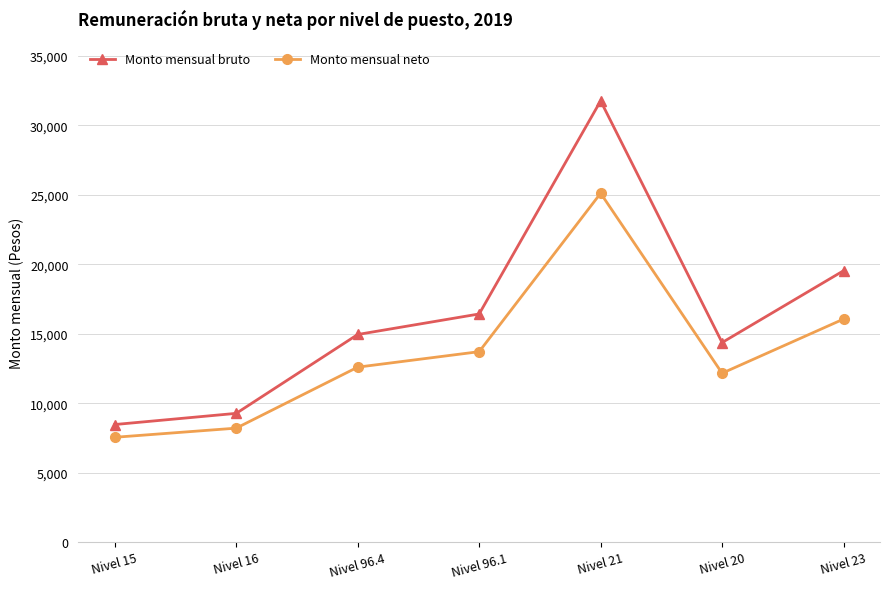

True or false: Monto mensual bruto has more than 0 interior local peaks.

True